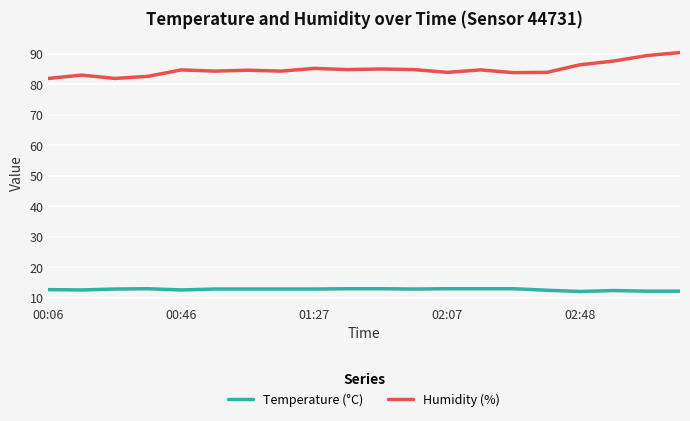

True or false: Temperature (°C) and Humidity (%) intersect in this chart.

False